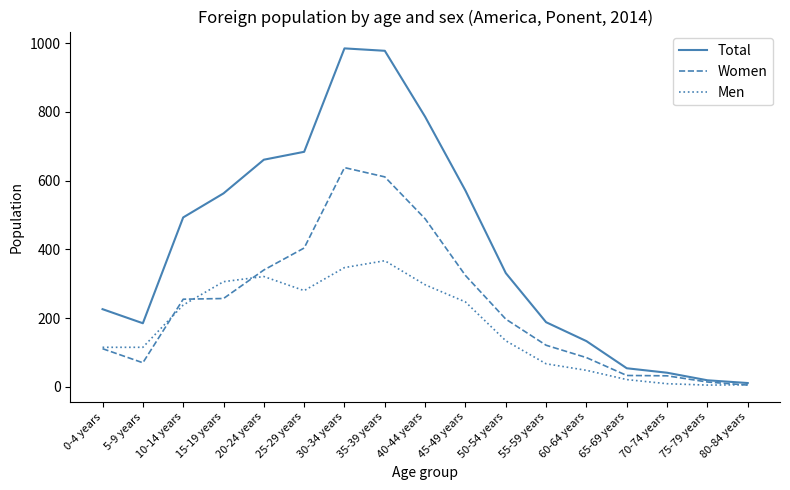

Where is Total nearest to the value 498?

10-14 years